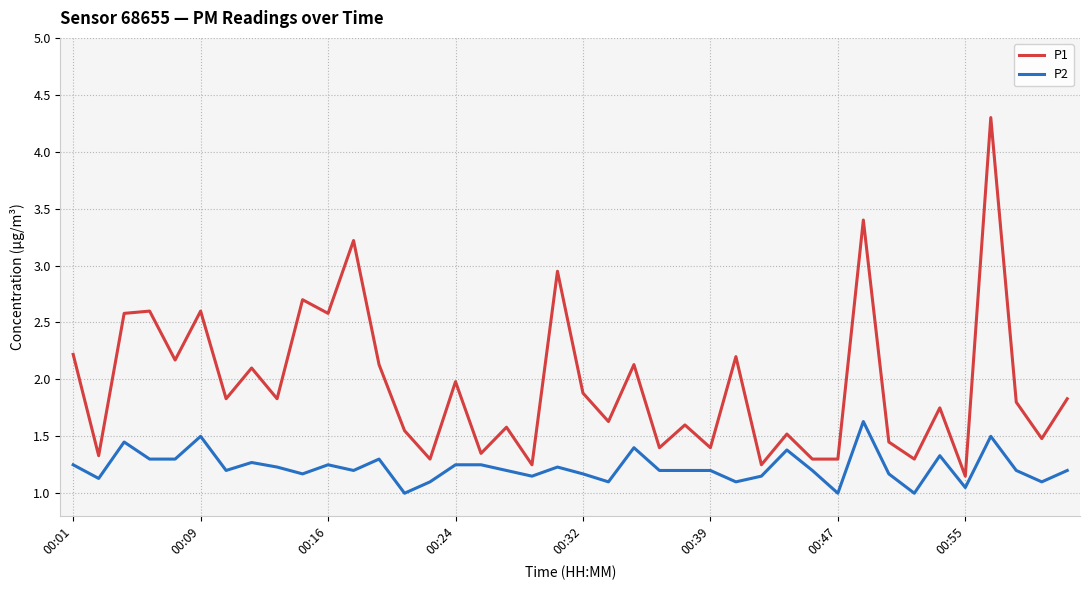

Is this an area chart (filled region under the line)?

No